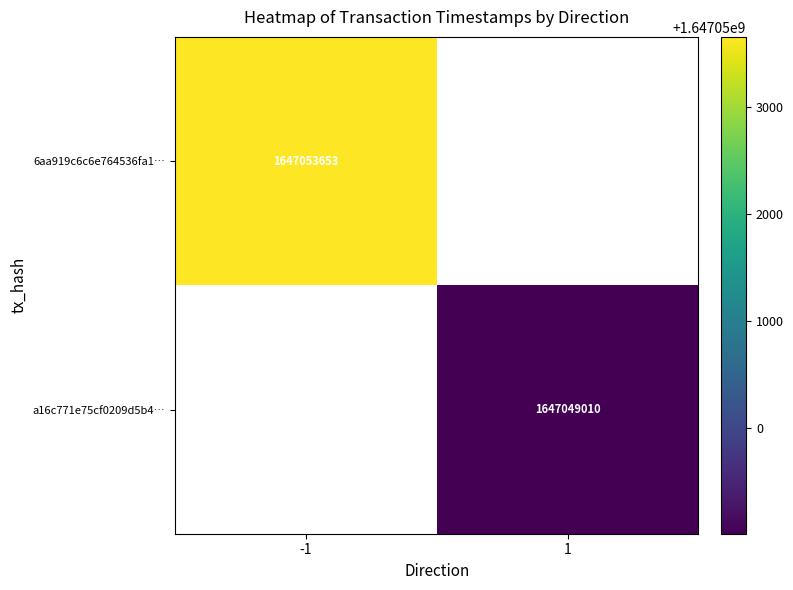

At how many categories does at least one series exceed 1647051254?

1